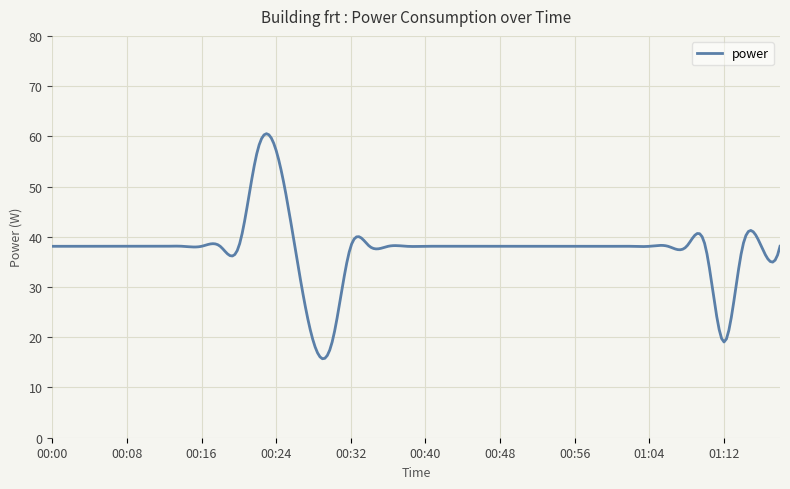

What is the minimum value shown in the chart?

15.7